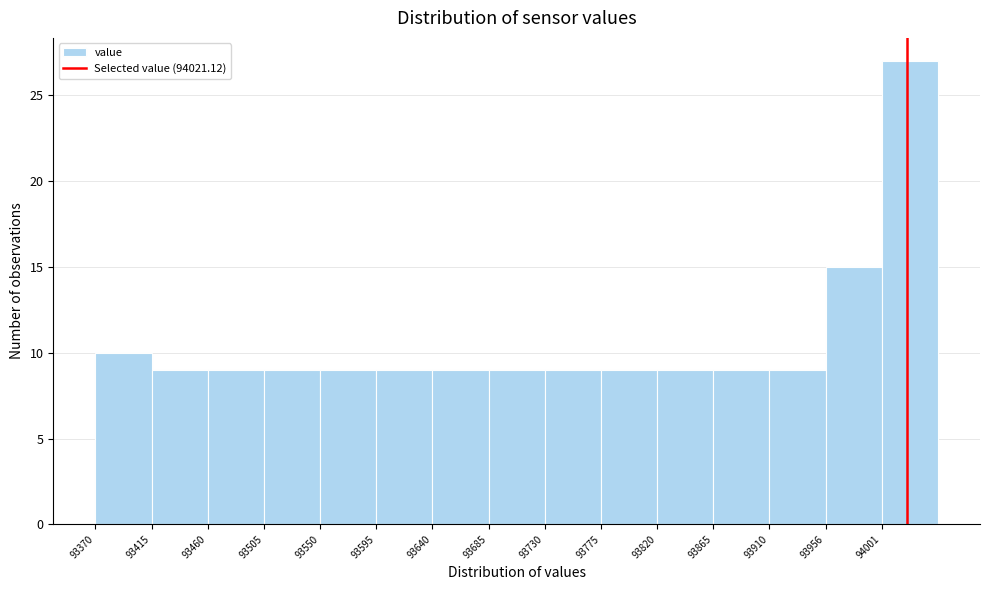

Reading left to right, list every bar in this chart as the range it spans on the x-axis followed by its height. Neither the bar edges nor the heights are printed on the chart, so give them approximately, as read against the axes.

93370 to 93415: 10
93415 to 93460: 9
93460 to 93505: 9
93505 to 93550: 9
93550 to 93595: 9
93595 to 93640: 9
93640 to 93685: 9
93685 to 93730: 9
93730 to 93775: 9
93775 to 93820: 9
93820 to 93865: 9
93865 to 93910: 9
93910 to 93955: 9
93955 to 94000: 15
94000 to 94045: 27